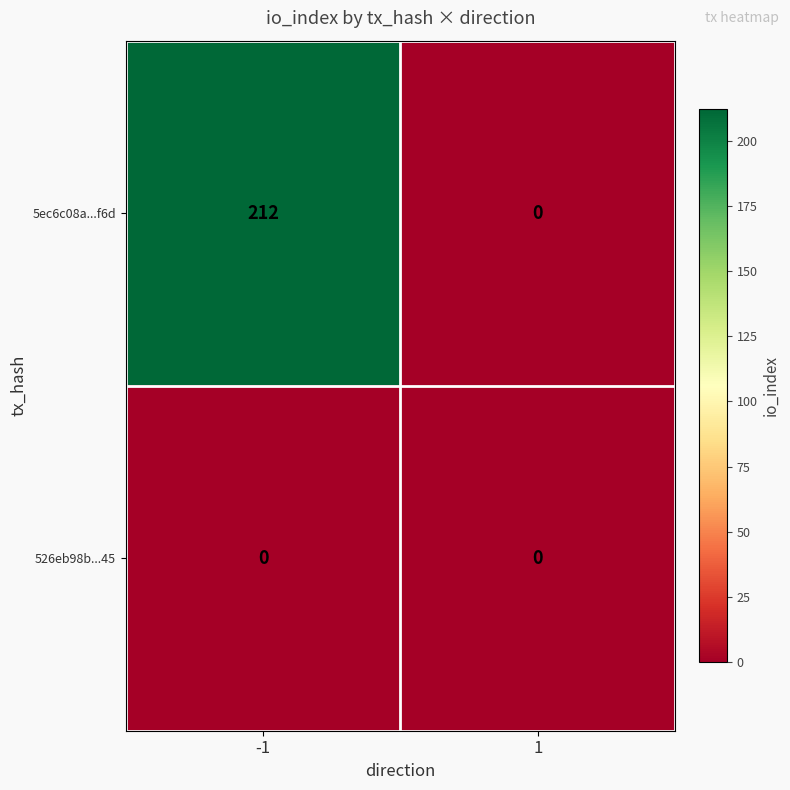

Between -1 and 1, which series saw the biggest shift?

5ec6c08a...f6d